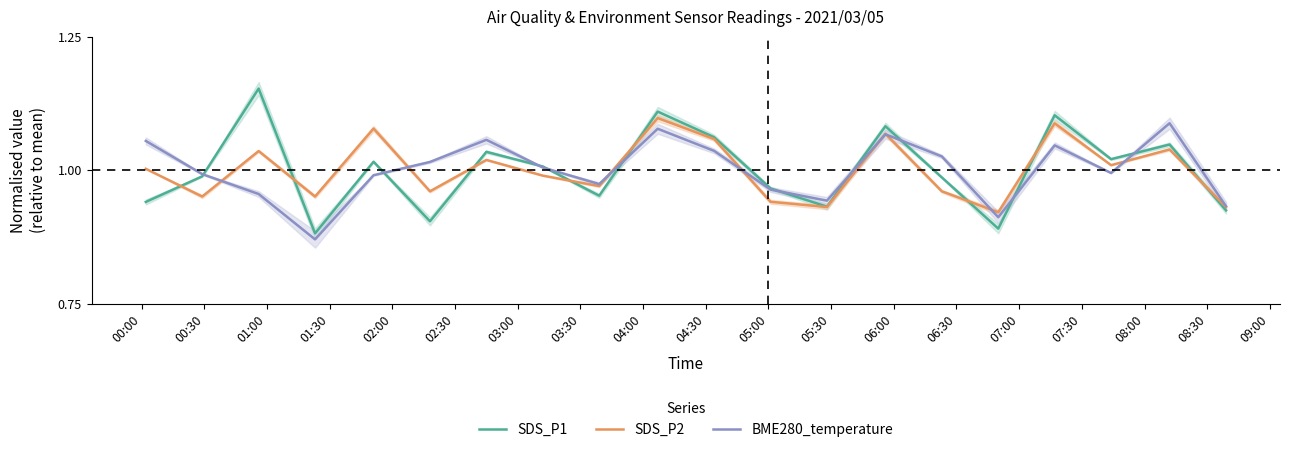

What is the maximum value for BME280_temperature?

1.1